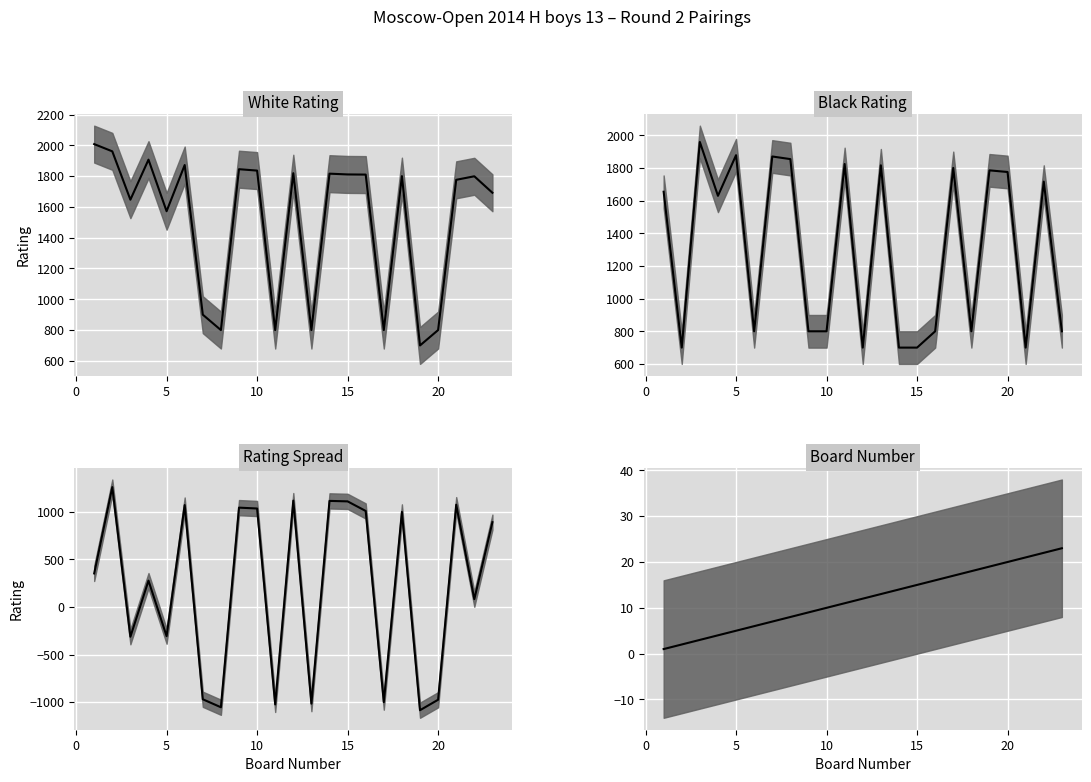

Is the value of Board Number median at 25 greater than the value of White Rating median at 18?

No